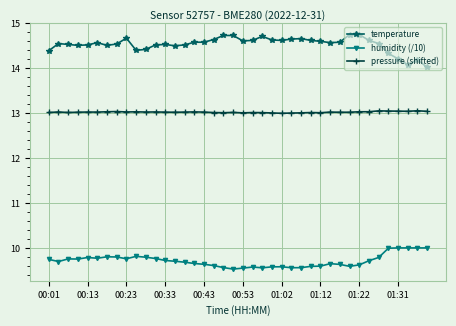

List the series in order of their peak value, lowest first.

humidity (/10), pressure (shifted), temperature